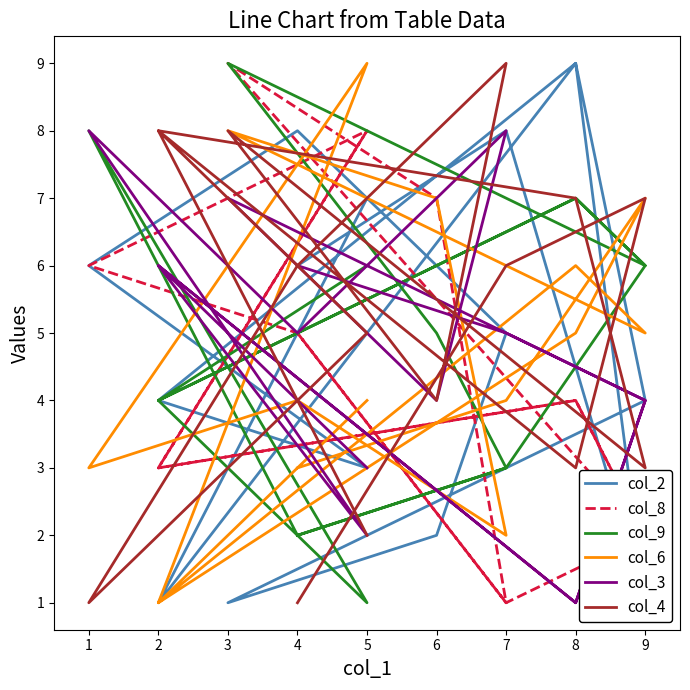

Does the chart have visible grid lines?

No